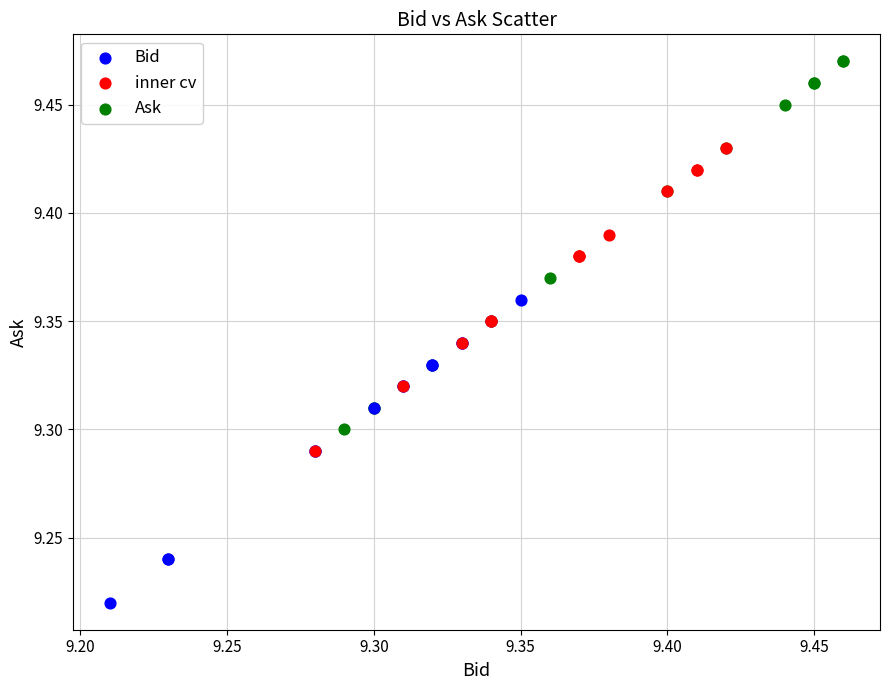

Which series contains the lowest Y value?

Bid